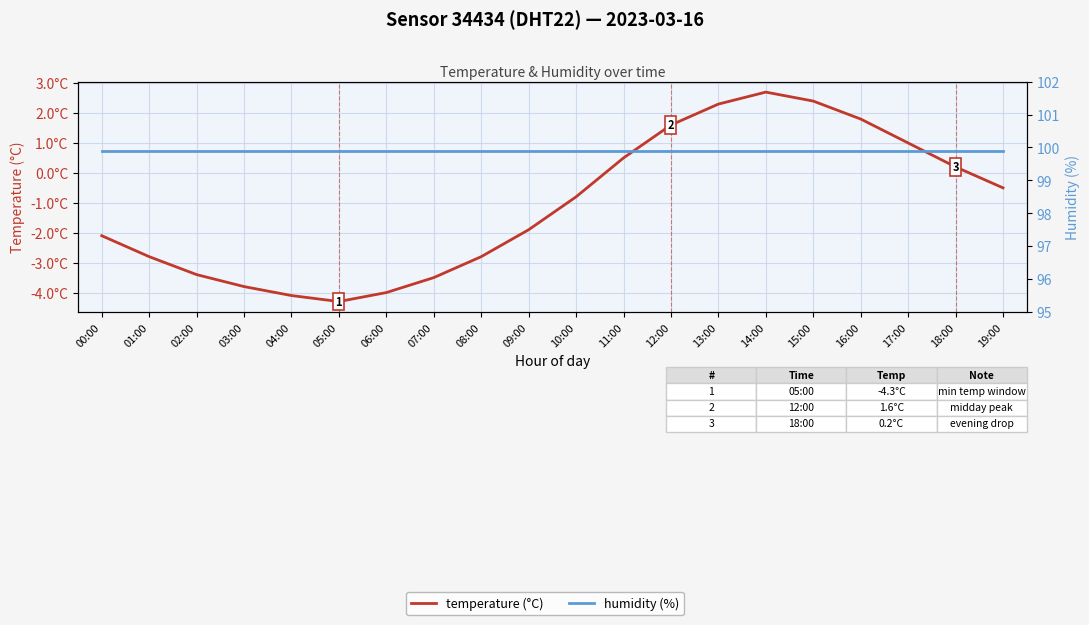

Reading left to right, extract all data points from this chart.

temperature (°C): 00:00=-2.1	01:00=-2.8	02:00=-3.4	03:00=-3.8	04:00=-4.1	05:00=-4.3	06:00=-4.0	07:00=-3.5	08:00=-2.8	09:00=-1.9	10:00=-0.8	11:00=0.5	12:00=1.6	13:00=2.3	14:00=2.7	15:00=2.4	16:00=1.8	17:00=1.0	18:00=0.2	19:00=-0.5
humidity (%): 00:00=99.9	01:00=99.9	02:00=99.9	03:00=99.9	04:00=99.9	05:00=99.9	06:00=99.9	07:00=99.9	08:00=99.9	09:00=99.9	10:00=99.9	11:00=99.9	12:00=99.9	13:00=99.9	14:00=99.9	15:00=99.9	16:00=99.9	17:00=99.9	18:00=99.9	19:00=99.9